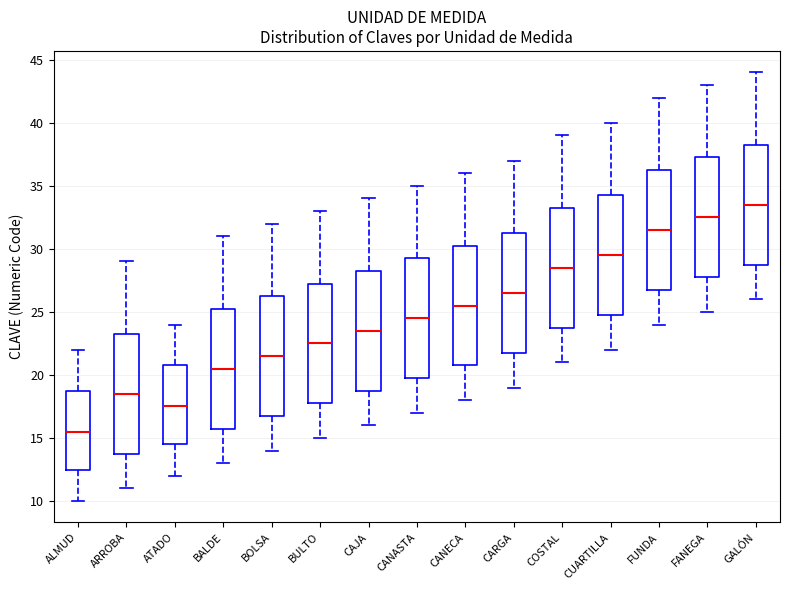

Reading left to right, transcribe this box plot: for each box, give where its median line is, the range the box spans, and where its two whiskers end, as read against the y-axis. The values are not printed on the chart, so give them approximately, as read against the axis.

ALMUD: median 15.5, box 12.5 to 19.0, whiskers 10.0 to 22.0
ARROBA: median 18.5, box 14.0 to 23.5, whiskers 11.0 to 29.0
ATADO: median 17.5, box 14.5 to 21.0, whiskers 12.0 to 24.0
BALDE: median 20.5, box 16.0 to 25.5, whiskers 13.0 to 31.0
BOLSA: median 21.5, box 17.0 to 26.5, whiskers 14.0 to 32.0
BULTO: median 22.5, box 18.0 to 27.5, whiskers 15.0 to 33.0
CAJA: median 23.5, box 19.0 to 28.5, whiskers 16.0 to 34.0
CANASTA: median 24.5, box 20.0 to 29.5, whiskers 17.0 to 35.0
CANECA: median 25.5, box 21.0 to 30.5, whiskers 18.0 to 36.0
CARGA: median 26.5, box 22.0 to 31.5, whiskers 19.0 to 37.0
COSTAL: median 28.5, box 24.0 to 33.5, whiskers 21.0 to 39.0
CUARTILLA: median 29.5, box 25.0 to 34.5, whiskers 22.0 to 40.0
FUNDA: median 31.5, box 27.0 to 36.5, whiskers 24.0 to 42.0
FANEGA: median 32.5, box 28.0 to 37.5, whiskers 25.0 to 43.0
GALÓN: median 33.5, box 29.0 to 38.5, whiskers 26.0 to 44.0